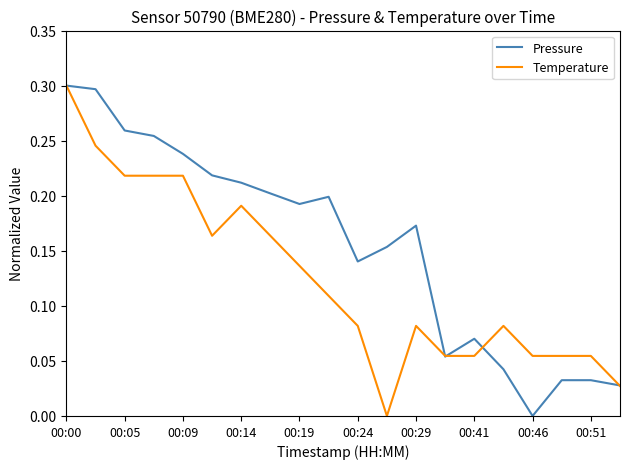

True or false: Pressure and Temperature cross at least once.

True